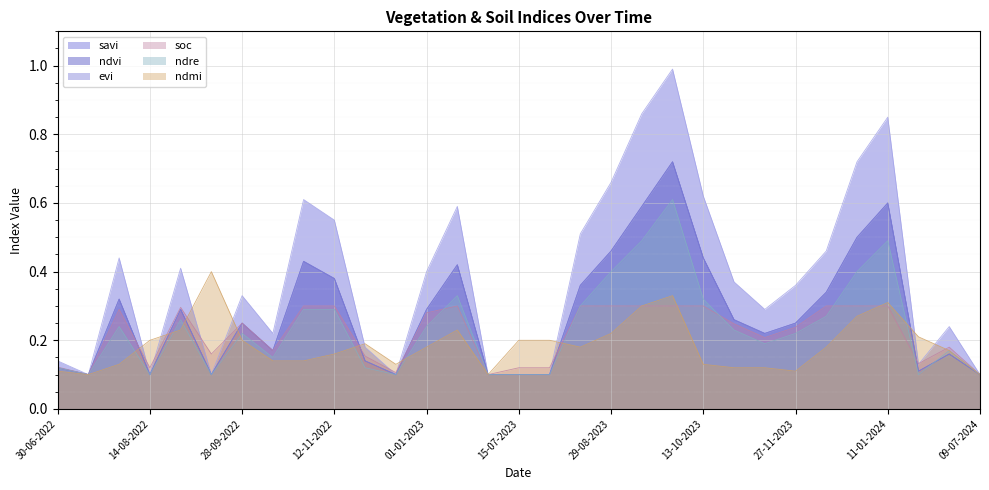

Reading left to right, what are all the values shown in this chart?

savi: 30-06-2022=0.1	15-07-2022=0.1	30-07-2022=0.4	14-08-2022=0.1	29-08-2022=0.4	13-09-2022=0.1	28-09-2022=0.3	13-10-2022=0.2	28-10-2022=0.6	12-11-2022=0.6	27-11-2022=0.2	12-12-2022=0.1	01-01-2023=0.4	11-01-2023=0.6	30-06-2023=0.1	15-07-2023=0.1	30-07-2023=0.1	14-08-2023=0.5	29-08-2023=0.7	13-09-2023=0.9	28-09-2023=1.0	13-10-2023=0.6	28-10-2023=0.4	12-11-2023=0.3	27-11-2023=0.4	12-12-2023=0.5	01-01-2024=0.7	11-01-2024=0.8	19-06-2024=0.1	24-06-2024=0.2	09-07-2024=0.1
ndvi: 30-06-2022=0.1	15-07-2022=0.1	30-07-2022=0.3	14-08-2022=0.1	29-08-2022=0.3	13-09-2022=0.1	28-09-2022=0.2	13-10-2022=0.2	28-10-2022=0.4	12-11-2022=0.4	27-11-2022=0.1	12-12-2022=0.1	01-01-2023=0.3	11-01-2023=0.4	30-06-2023=0.1	15-07-2023=0.1	30-07-2023=0.1	14-08-2023=0.4	29-08-2023=0.5	13-09-2023=0.6	28-09-2023=0.7	13-10-2023=0.4	28-10-2023=0.3	12-11-2023=0.2	27-11-2023=0.2	12-12-2023=0.3	01-01-2024=0.5	11-01-2024=0.6	19-06-2024=0.1	24-06-2024=0.2	09-07-2024=0.1
evi: 30-06-2022=0.1	15-07-2022=0.1	30-07-2022=0.3	14-08-2022=0.1	29-08-2022=0.3	13-09-2022=0.1	28-09-2022=0.2	13-10-2022=0.2	28-10-2022=0.4	12-11-2022=0.4	27-11-2022=0.1	12-12-2022=0.1	01-01-2023=0.3	11-01-2023=0.4	30-06-2023=0.1	15-07-2023=0.1	30-07-2023=0.1	14-08-2023=0.4	29-08-2023=0.5	13-09-2023=0.6	28-09-2023=0.7	13-10-2023=0.4	28-10-2023=0.3	12-11-2023=0.2	27-11-2023=0.2	12-12-2023=0.3	01-01-2024=0.5	11-01-2024=0.6	19-06-2024=0.1	24-06-2024=0.2	09-07-2024=0.1
ndmi: 30-06-2022=0.1	15-07-2022=0.1	30-07-2022=0.1	14-08-2022=0.2	29-08-2022=0.2	13-09-2022=0.4	28-09-2022=0.2	13-10-2022=0.1	28-10-2022=0.1	12-11-2022=0.2	27-11-2022=0.2	12-12-2022=0.1	01-01-2023=0.2	11-01-2023=0.2	30-06-2023=0.1	15-07-2023=0.2	30-07-2023=0.2	14-08-2023=0.2	29-08-2023=0.2	13-09-2023=0.3	28-09-2023=0.3	13-10-2023=0.1	28-10-2023=0.1	12-11-2023=0.1	27-11-2023=0.1	12-12-2023=0.2	01-01-2024=0.3	11-01-2024=0.3	19-06-2024=0.2	24-06-2024=0.2	09-07-2024=0.1
ndre: 30-06-2022=0.1	15-07-2022=0.1	30-07-2022=0.2	14-08-2022=0.1	29-08-2022=0.3	13-09-2022=0.1	28-09-2022=0.2	13-10-2022=0.1	28-10-2022=0.3	12-11-2022=0.3	27-11-2022=0.1	12-12-2022=0.1	01-01-2023=0.2	11-01-2023=0.3	30-06-2023=0.1	15-07-2023=0.1	30-07-2023=0.1	14-08-2023=0.3	29-08-2023=0.4	13-09-2023=0.5	28-09-2023=0.6	13-10-2023=0.3	28-10-2023=0.2	12-11-2023=0.2	27-11-2023=0.2	12-12-2023=0.3	01-01-2024=0.4	11-01-2024=0.5	19-06-2024=0.1	24-06-2024=0.2	09-07-2024=0.1
soc: 30-06-2022=0.1	15-07-2022=0.1	30-07-2022=0.3	14-08-2022=0.1	29-08-2022=0.3	13-09-2022=0.2	28-09-2022=0.2	13-10-2022=0.2	28-10-2022=0.3	12-11-2022=0.3	27-11-2022=0.2	12-12-2022=0.1	01-01-2023=0.3	11-01-2023=0.3	30-06-2023=0.1	15-07-2023=0.1	30-07-2023=0.1	14-08-2023=0.3	29-08-2023=0.3	13-09-2023=0.3	28-09-2023=0.3	13-10-2023=0.3	28-10-2023=0.2	12-11-2023=0.2	27-11-2023=0.2	12-12-2023=0.3	01-01-2024=0.3	11-01-2024=0.3	19-06-2024=0.1	24-06-2024=0.2	09-07-2024=0.1